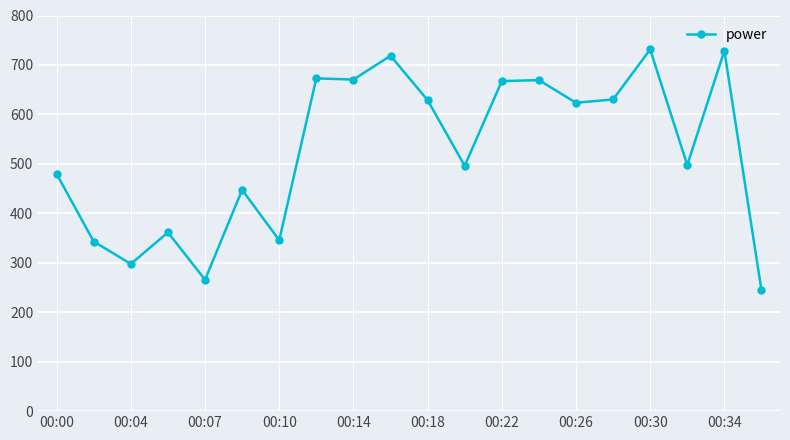

What is the minimum value shown in the chart?

244.6